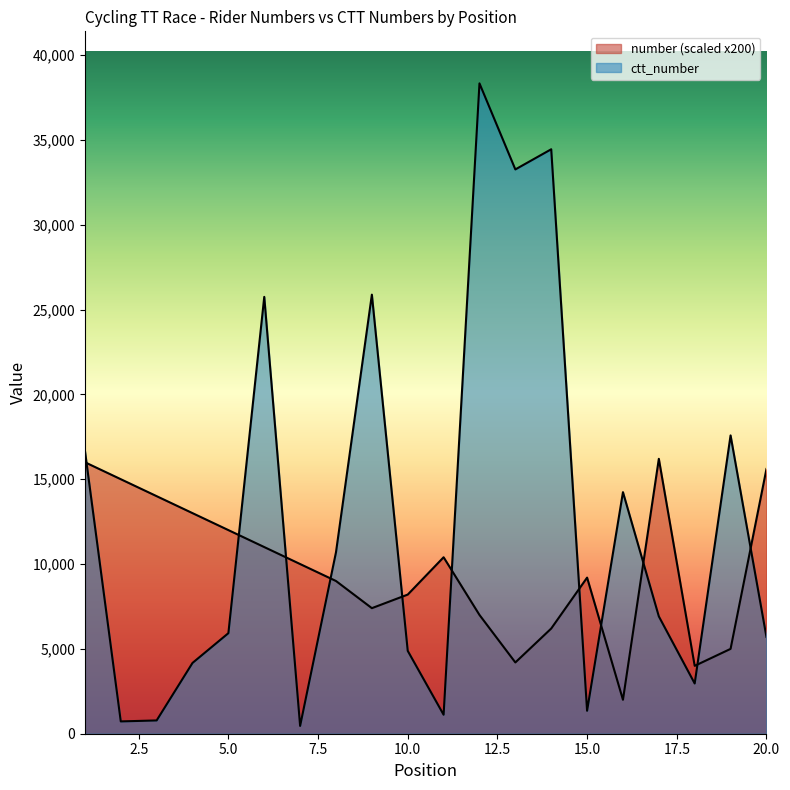

Which series has the largest range (max minus min)?

ctt_number